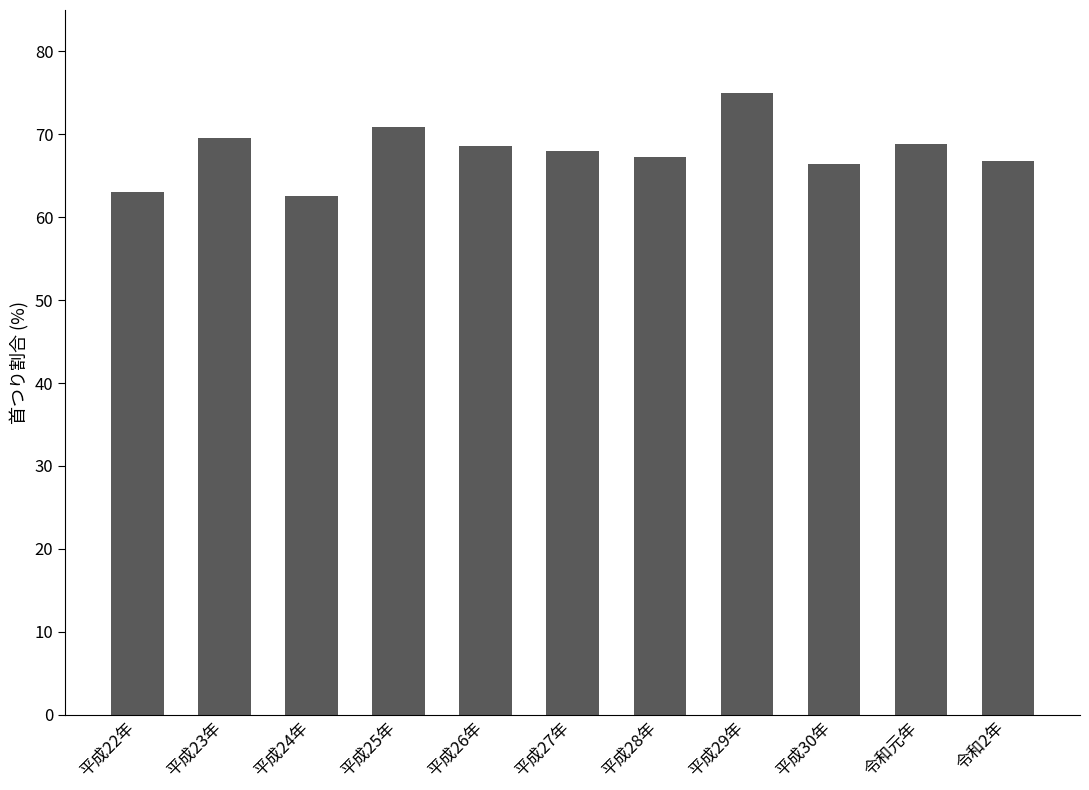

What is the change in value from 平成25年 to 平成26年?

-2.3